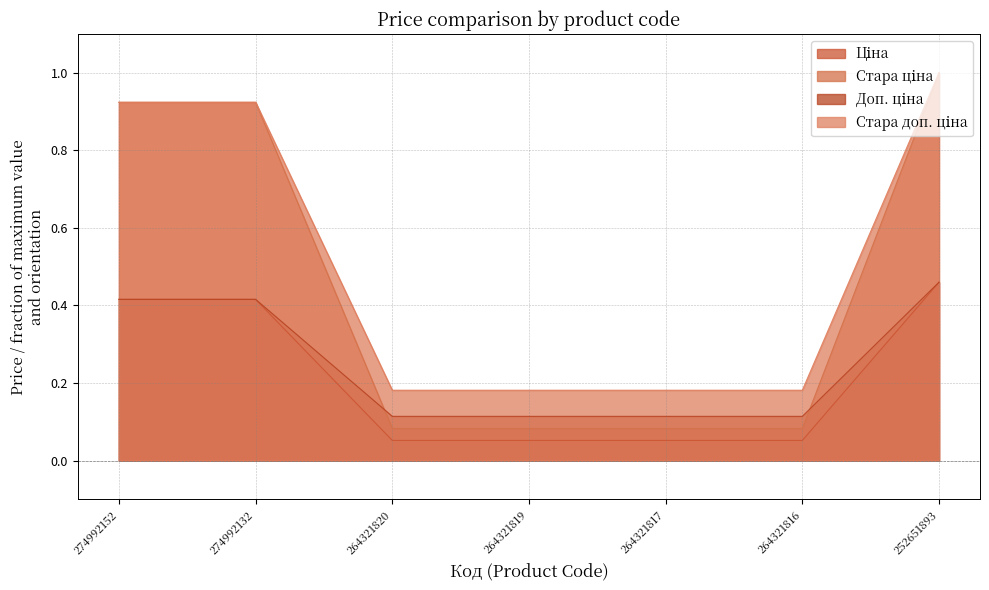

Reading left to right, transcribe all the data shown in this chart.

Ціна: 274992152=0.4	274992132=0.4	264321820=0.1	264321819=0.1	264321817=0.1	264321816=0.1	252651893=0.5
Стара ціна: 274992152=0.9	274992132=0.9	264321820=0.1	264321819=0.1	264321817=0.1	264321816=0.1	252651893=1.0
Доп. ціна: 274992152=0.4	274992132=0.4	264321820=0.1	264321819=0.1	264321817=0.1	264321816=0.1	252651893=0.5
Стара доп. ціна: 274992152=0.9	274992132=0.9	264321820=0.2	264321819=0.2	264321817=0.2	264321816=0.2	252651893=1.0